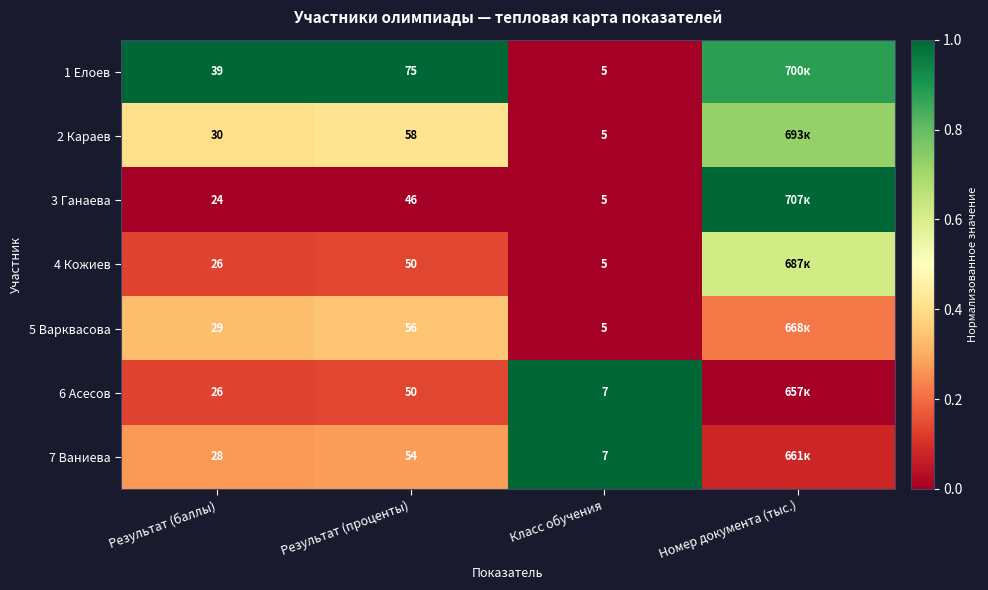

At which category does the chart reach its minimum across all series?

Класс обучения